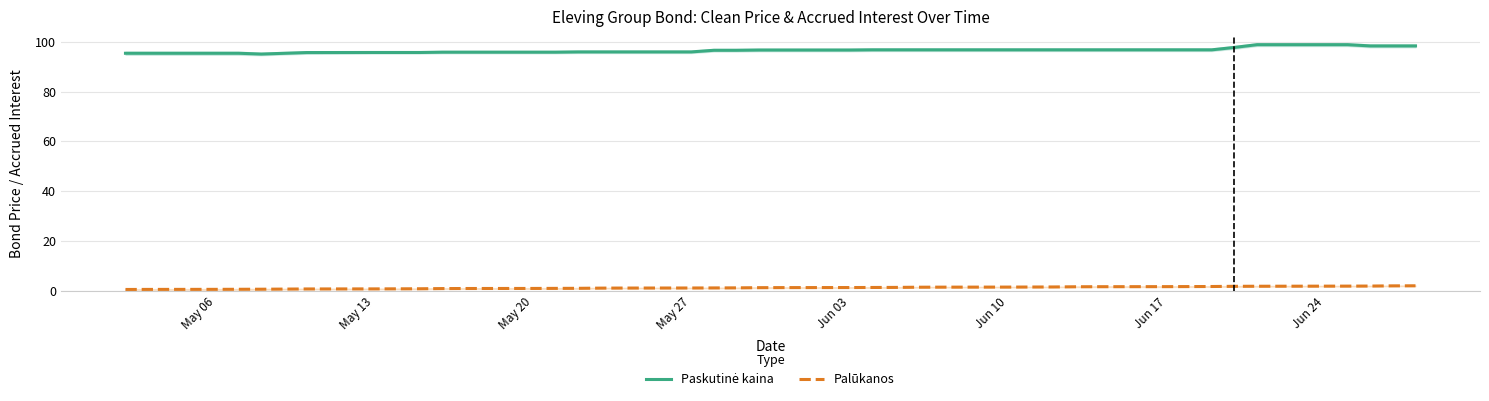

Is it true that Palūkanos equals 0.9 at May 20?

True